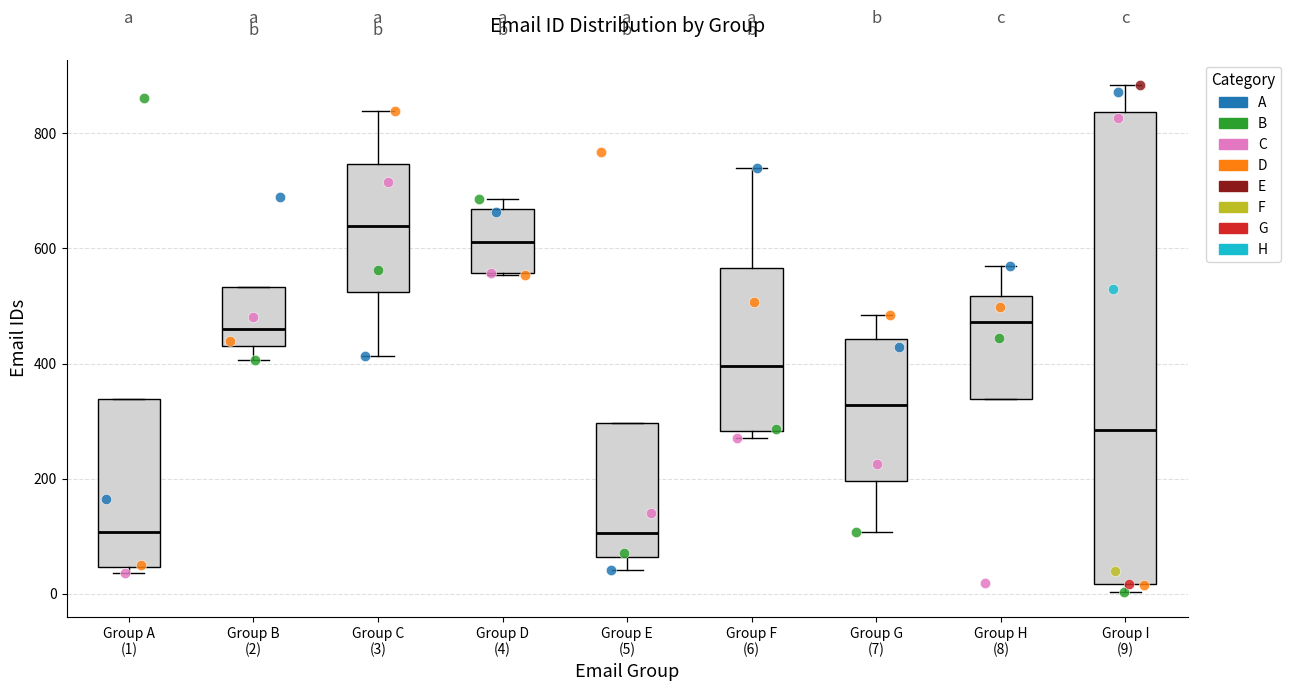

Where is the upper edge of the box for Group I (9) on the y-axis? The values are not printed on the chart, so give them approximately, as read against the axis.

840